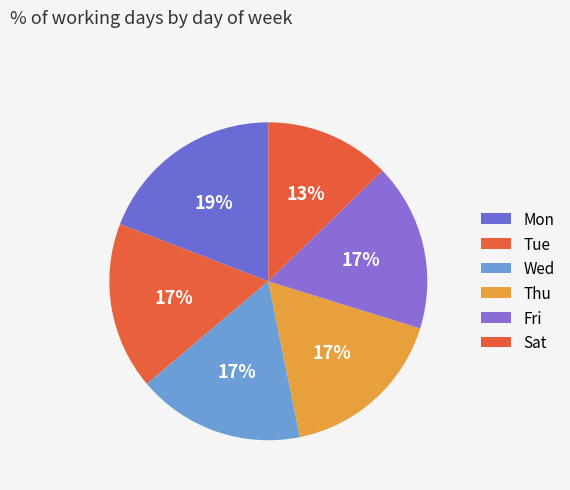

Count the number of slices in the pie.

6